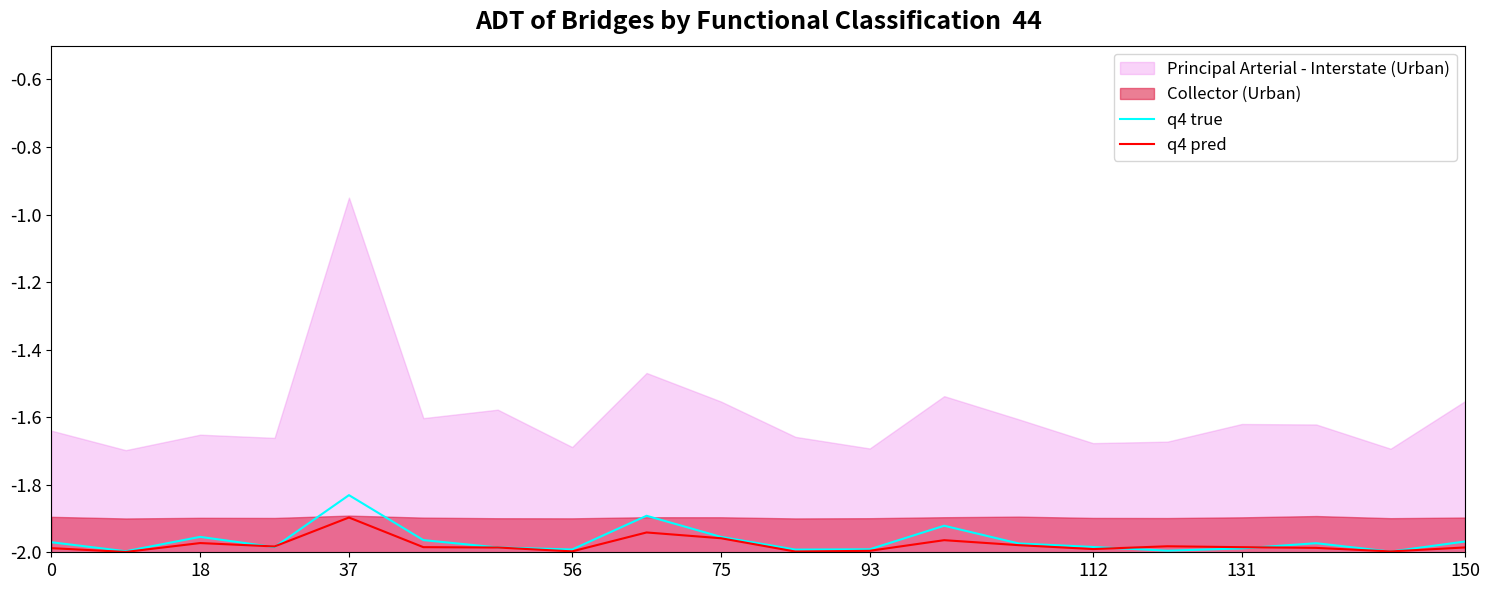

True or false: q4 pred has a value of -2.0 at 13.

True